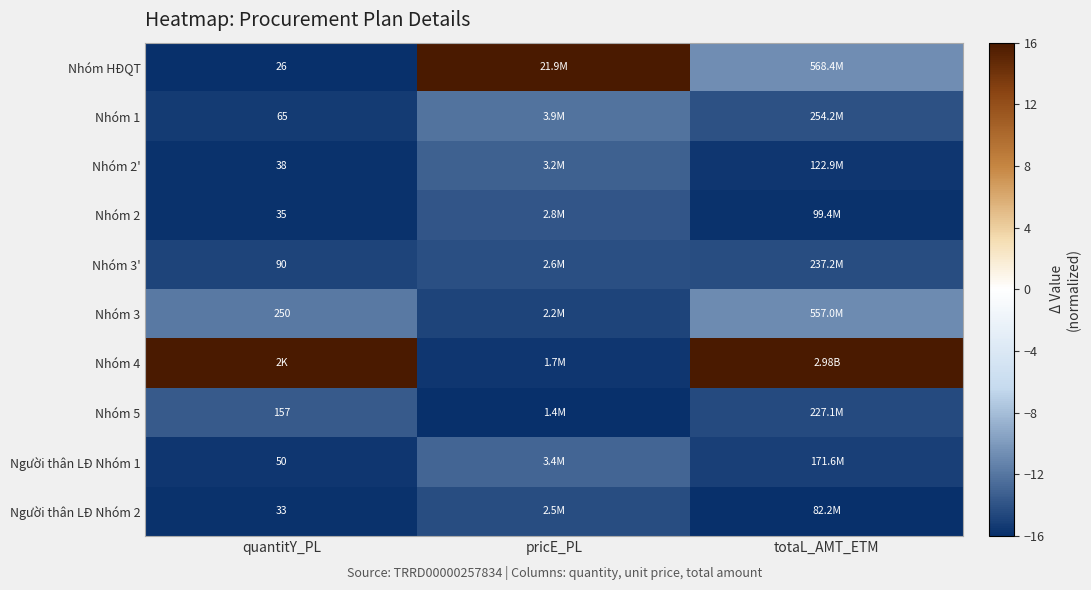

What value does the Nhóm 3 series have at totaL_AMT_ETM?

-10.8